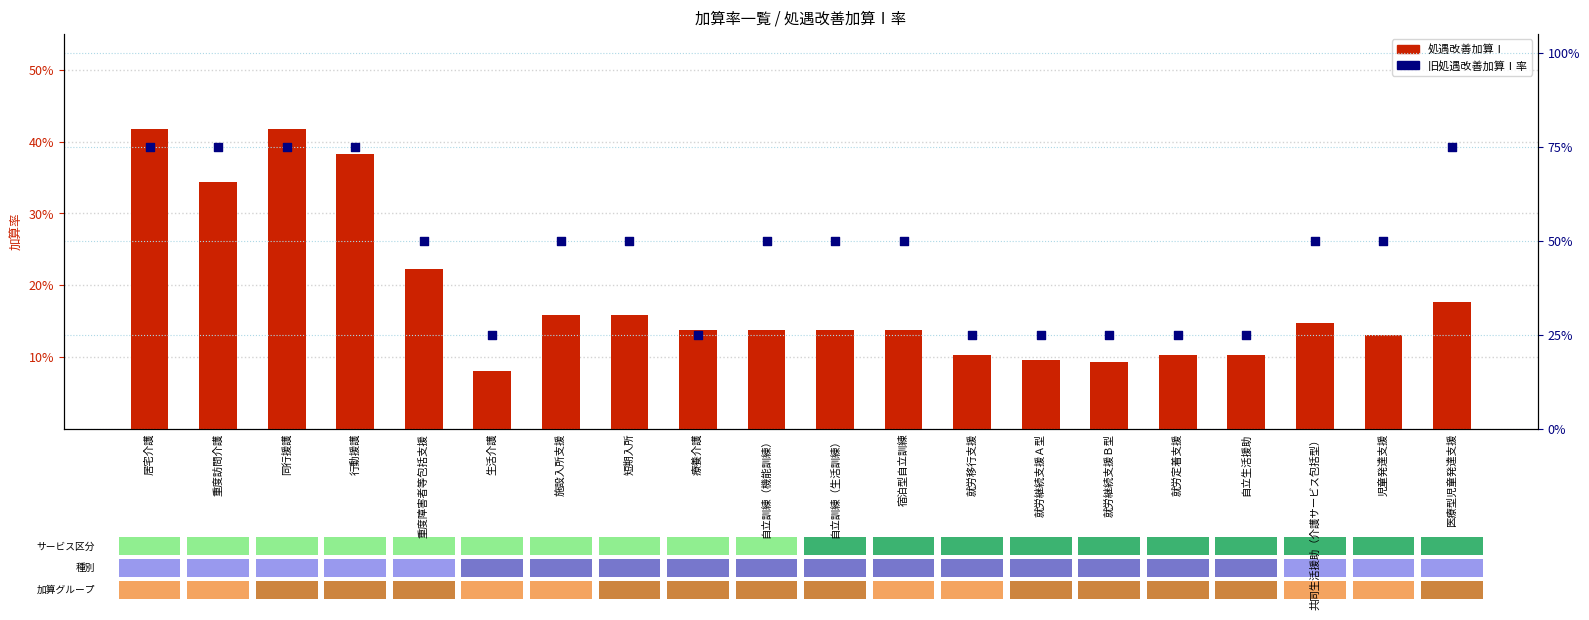

Which series reaches the minimum Y coordinate?

処遇改善加算Ⅰ (count)